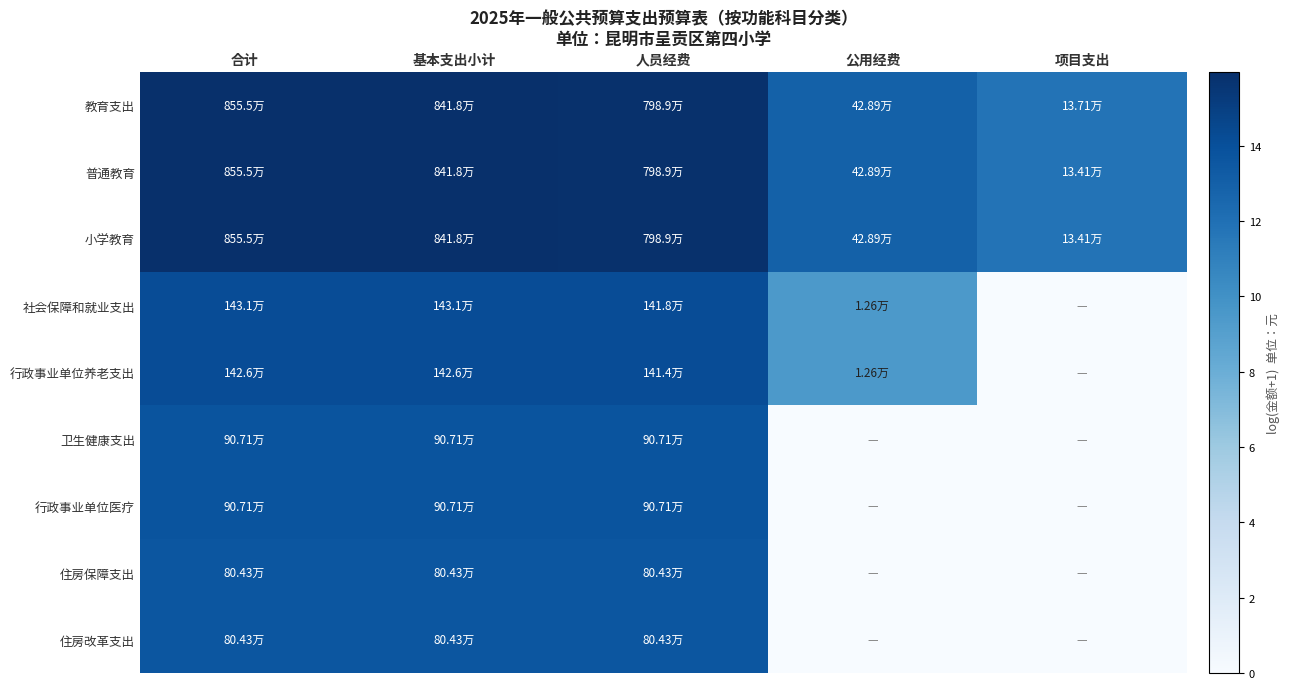

What is the spread (max minus min) of values at 公用经费?

13.0